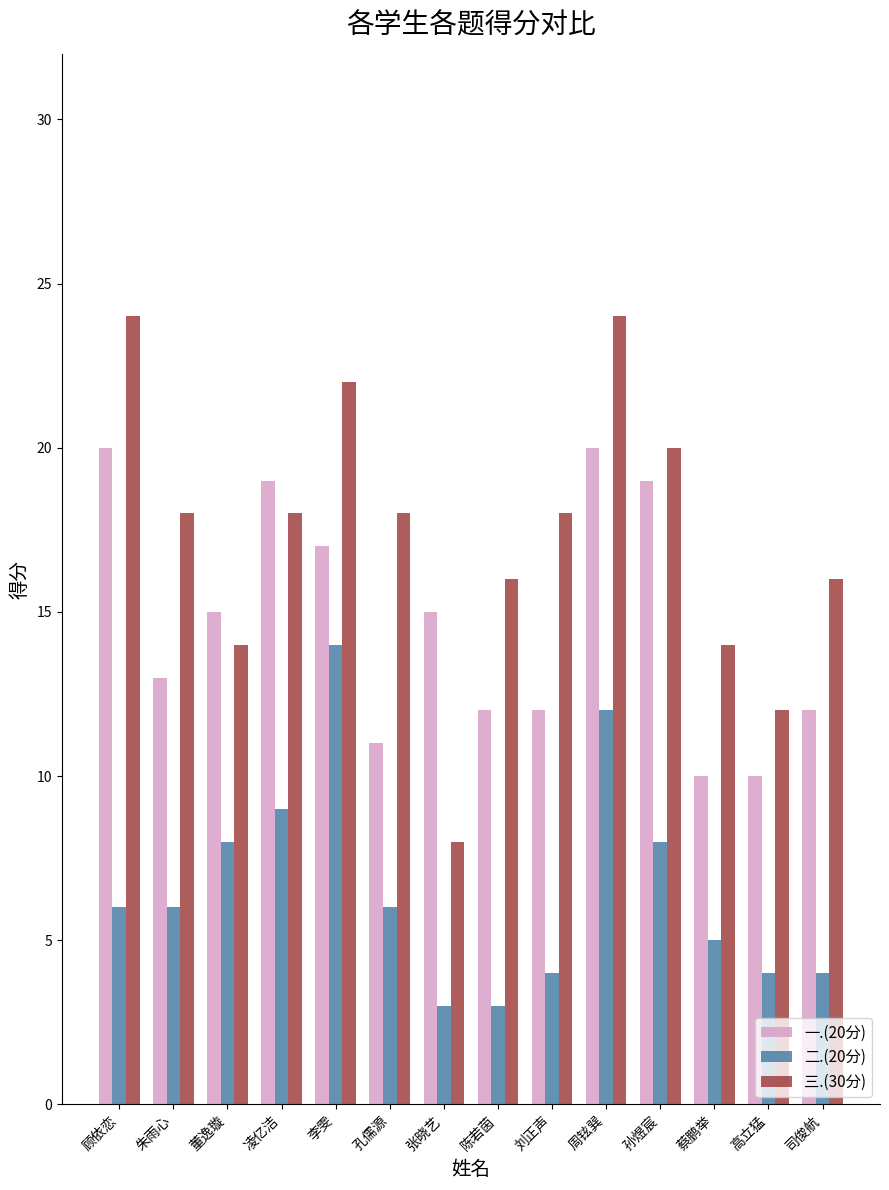

What is the label of the 3rd bar from the left?

董逸璇